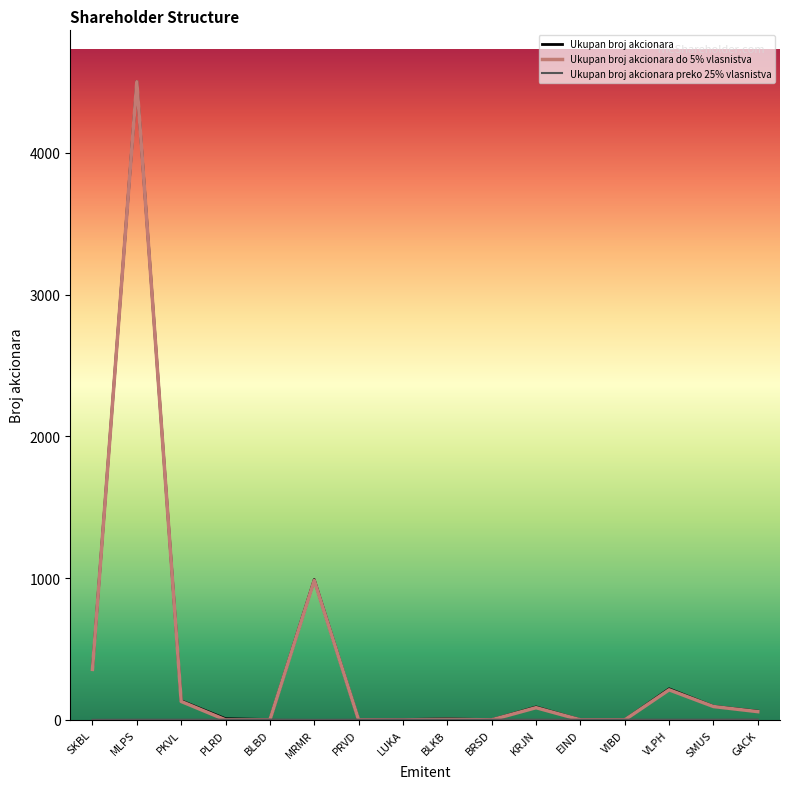

Read the Ukupan broj akcionara value at PRVD.

1